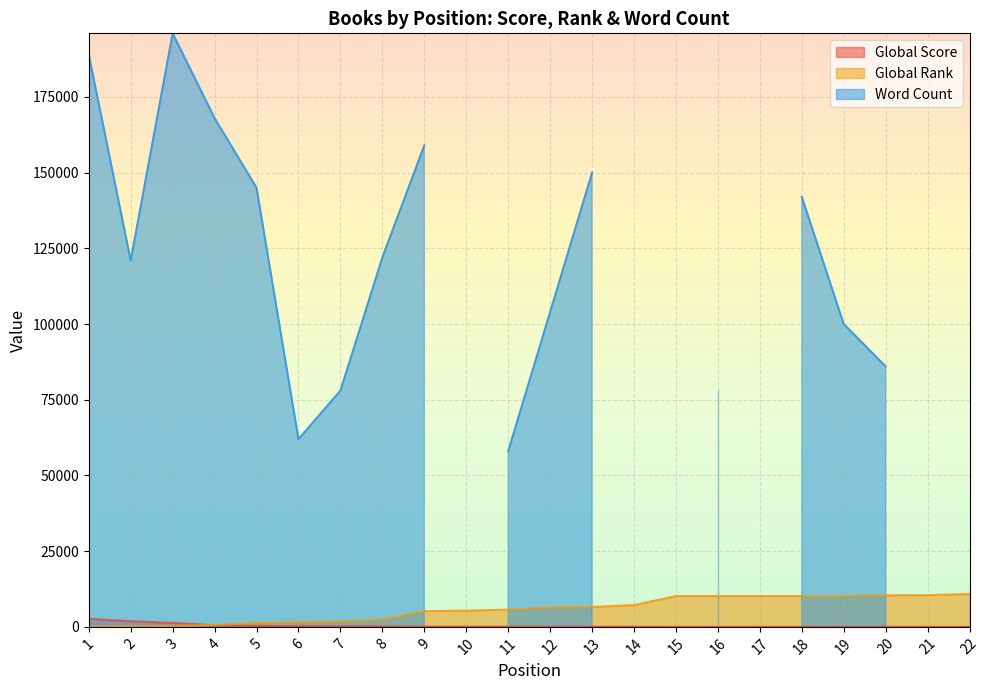

Between 2 and 10, which is larger?

2